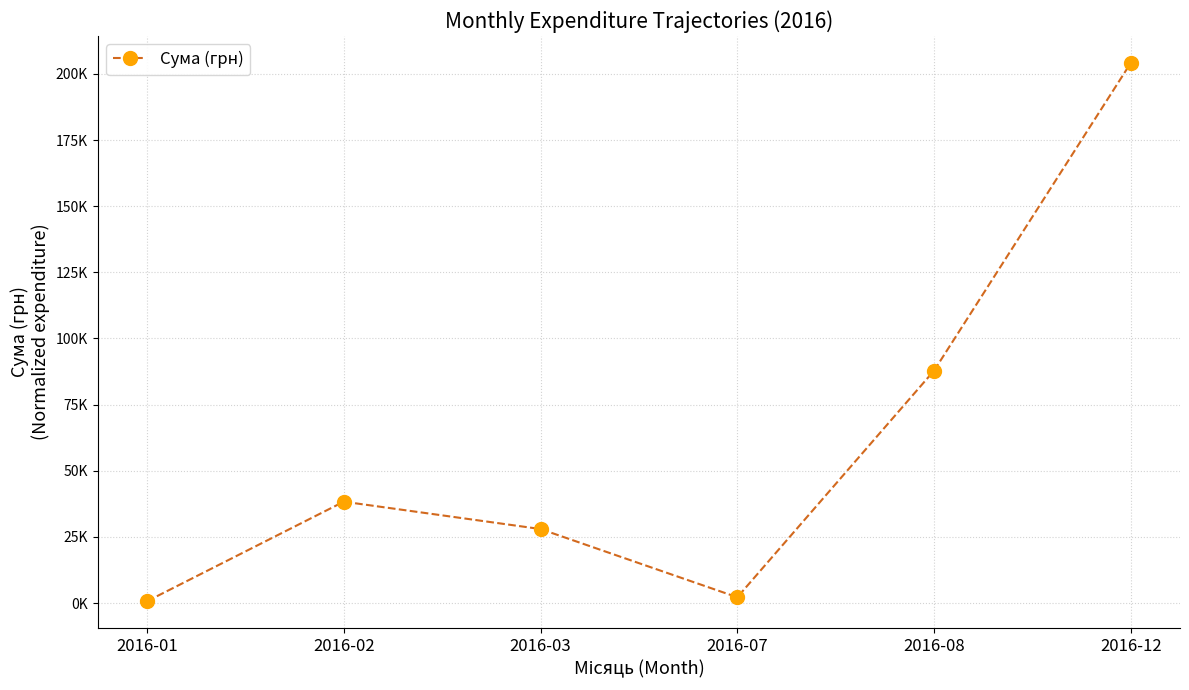

Does the chart have visible grid lines?

Yes